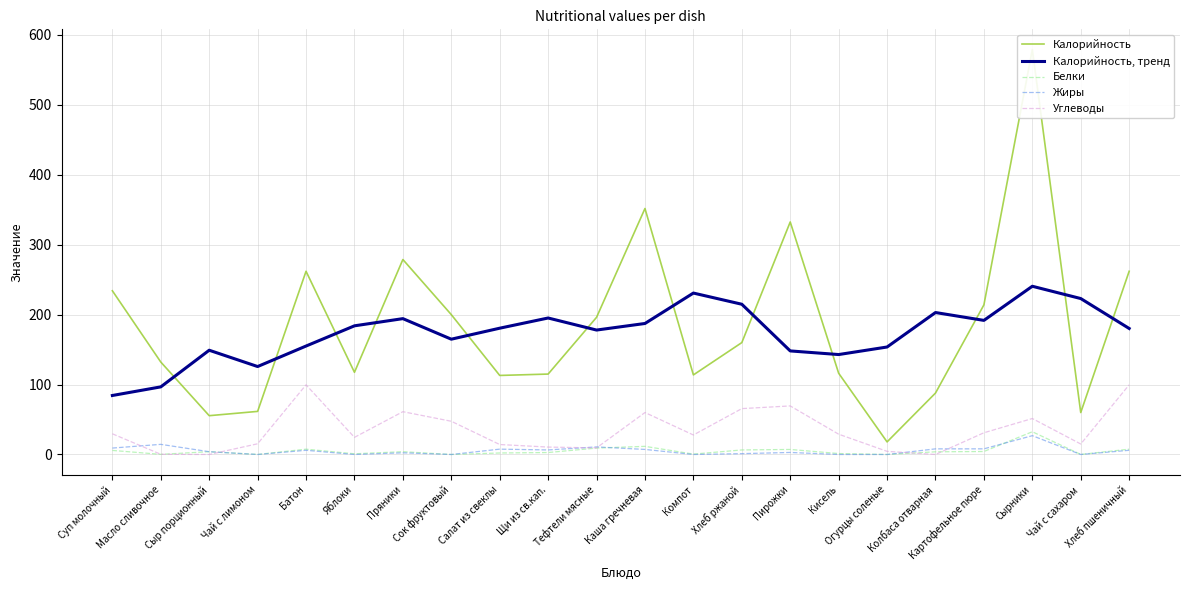

How many times do Белки and Жиры cross each other?

3